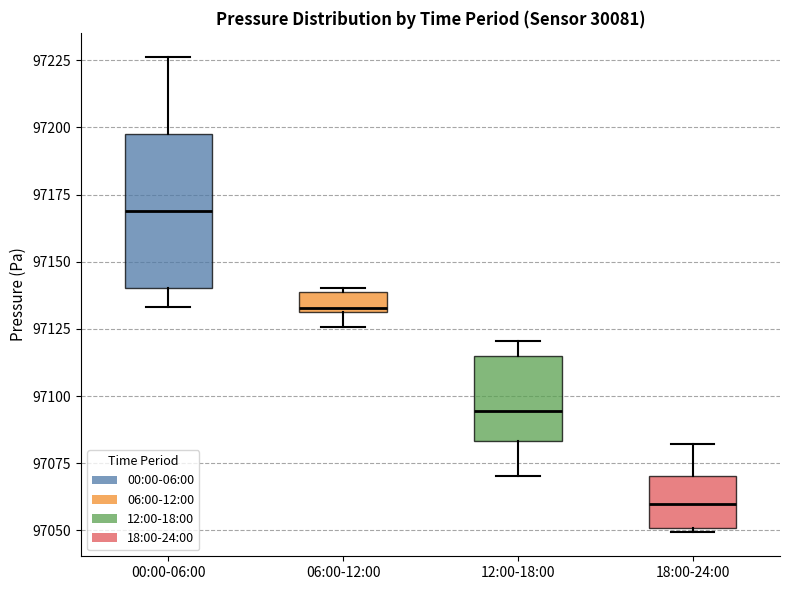

Which box has the highest median line?

00:00-06:00